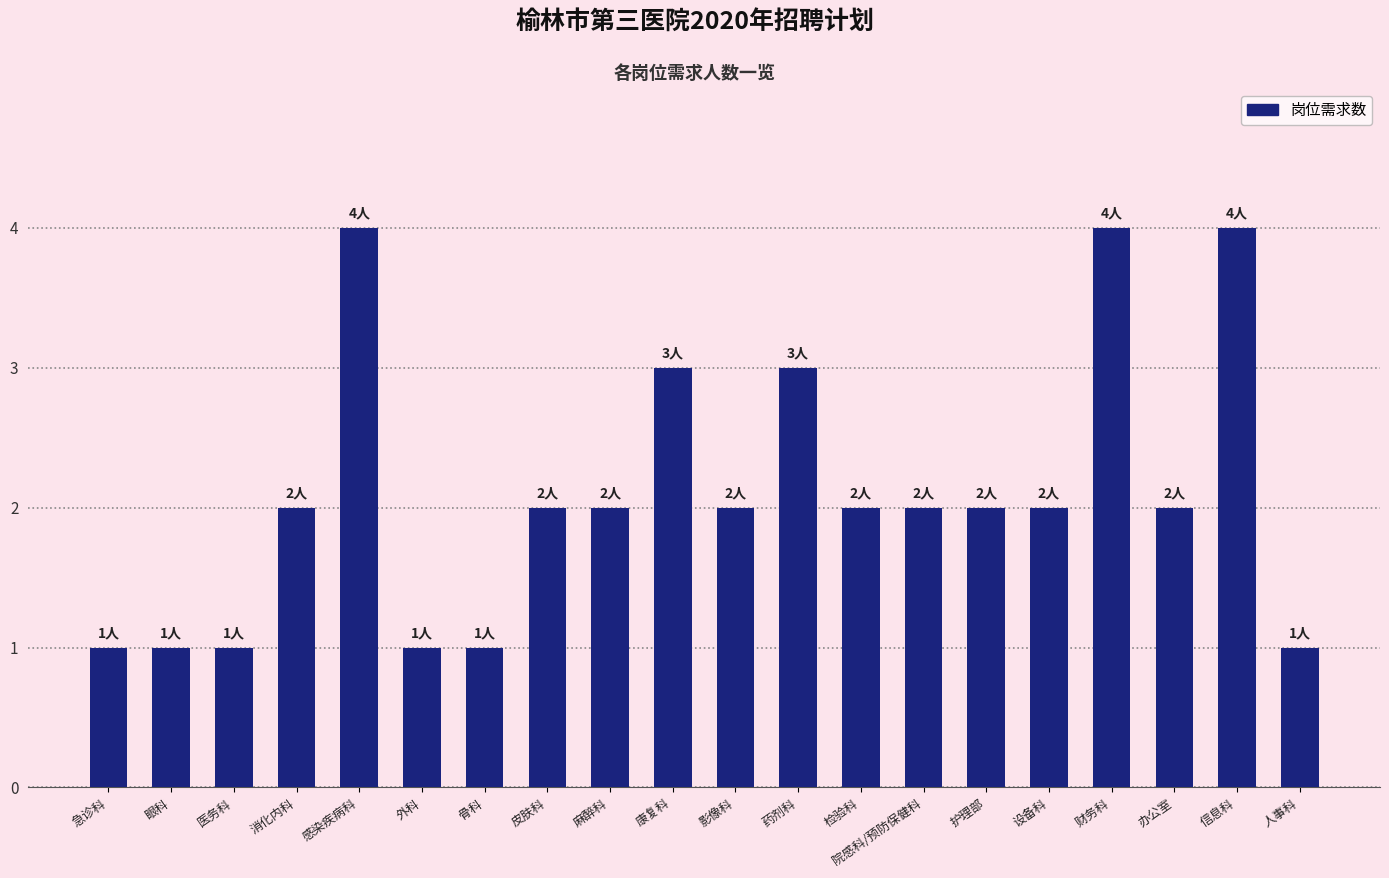

True or false: the data shows 3 at 院感科/预防保健科.

False